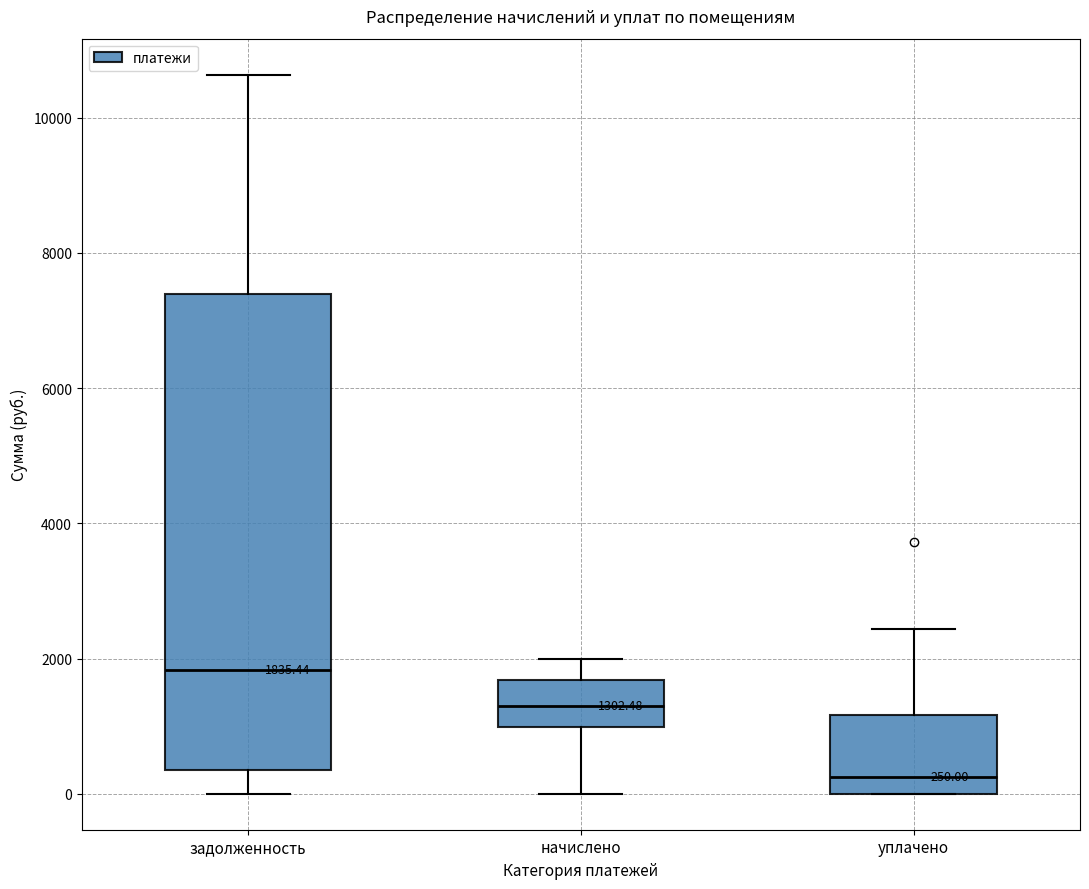

Which box's median line is the lowest?

уплачено